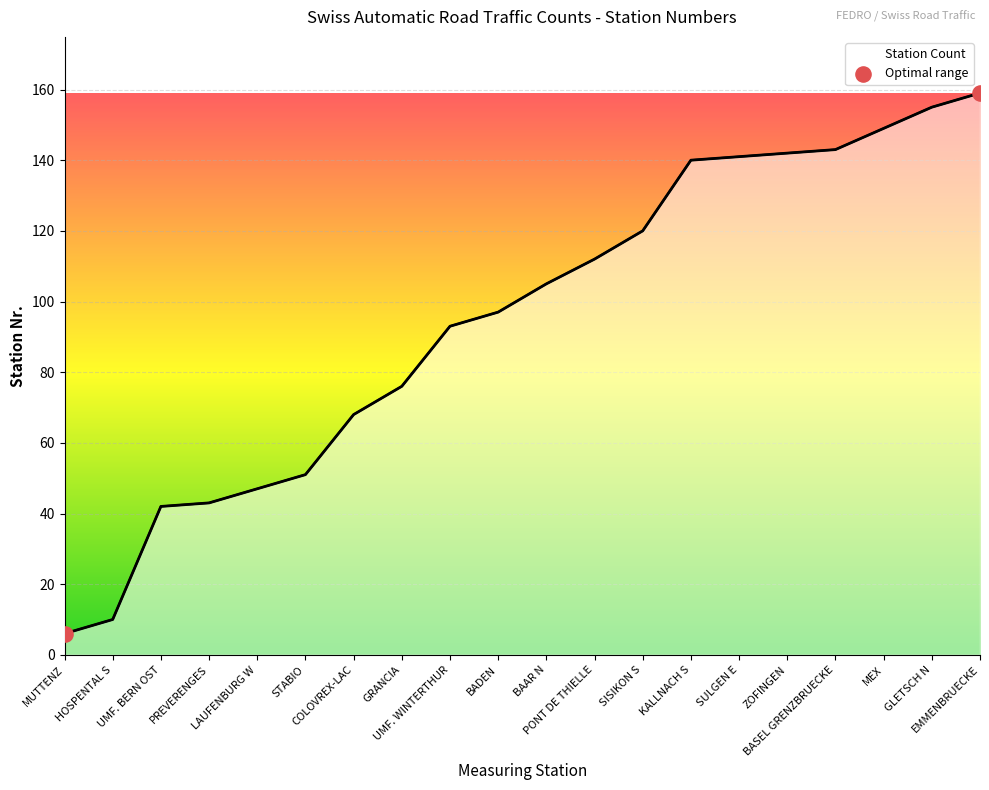

Approximately how many times larger is the value at UMF. WINTERTHUR compared to PONT DE THIELLE?

0.8